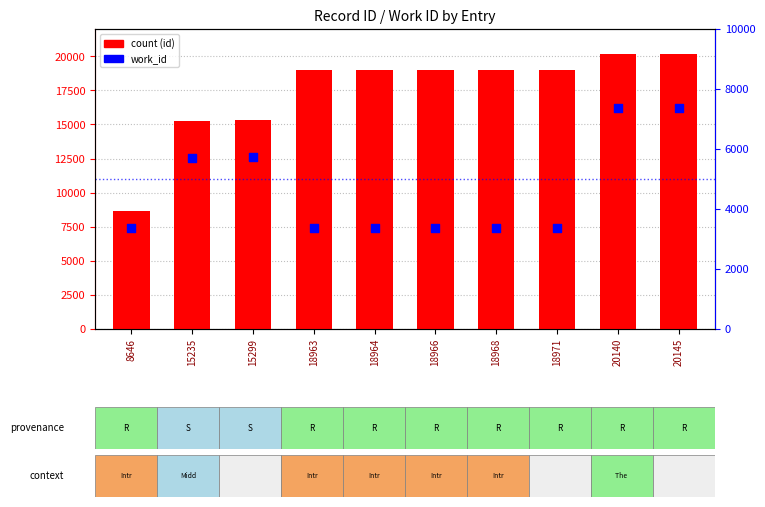

Which series has the largest total across all categories?

count